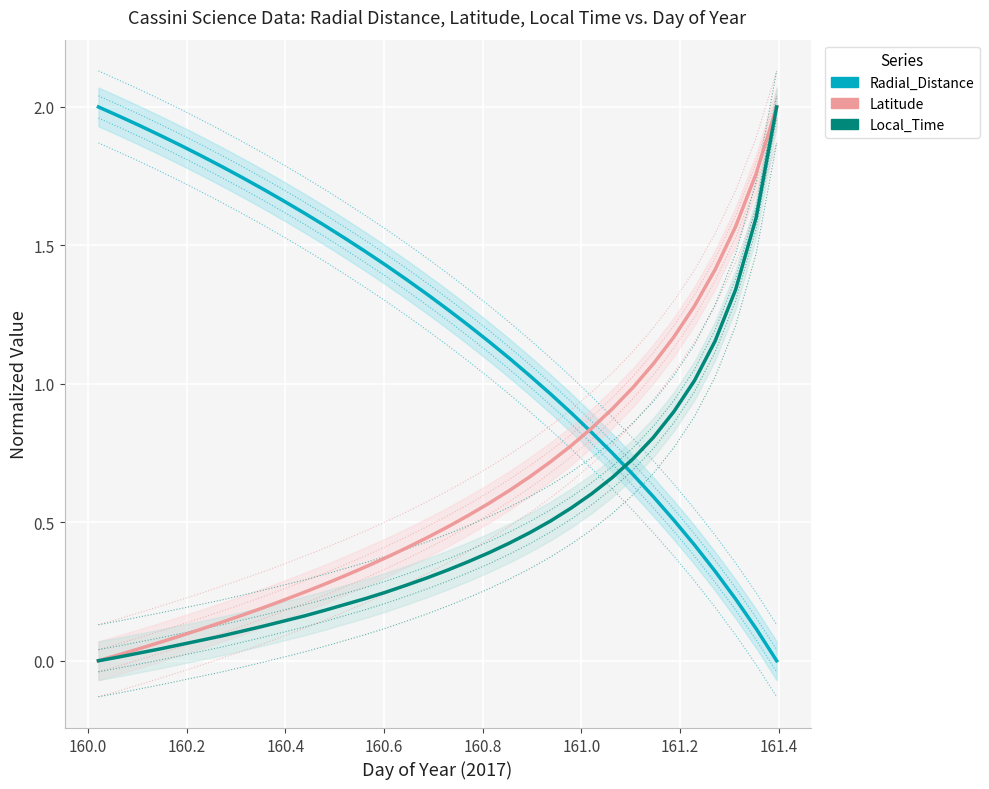

Which series has the largest range (max minus min)?

Radial_Distance